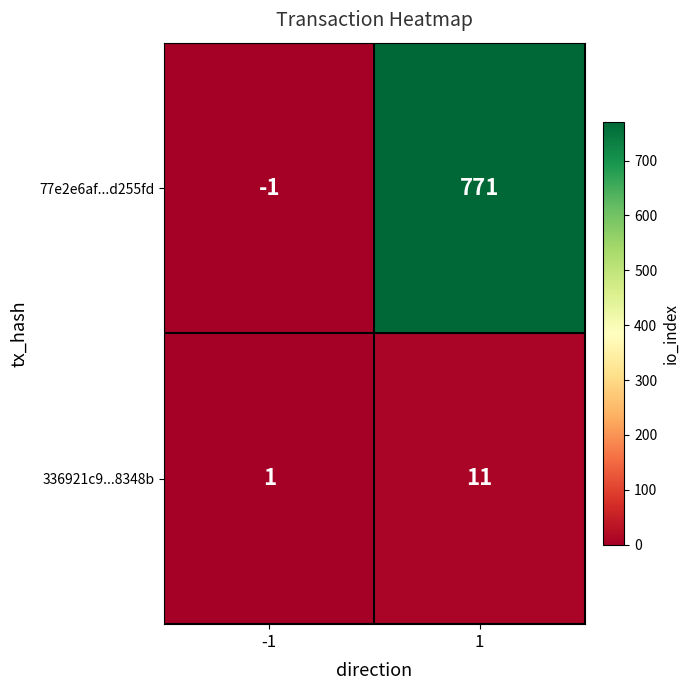

What is the average value of the 77e2e6af...d255fd series?

385